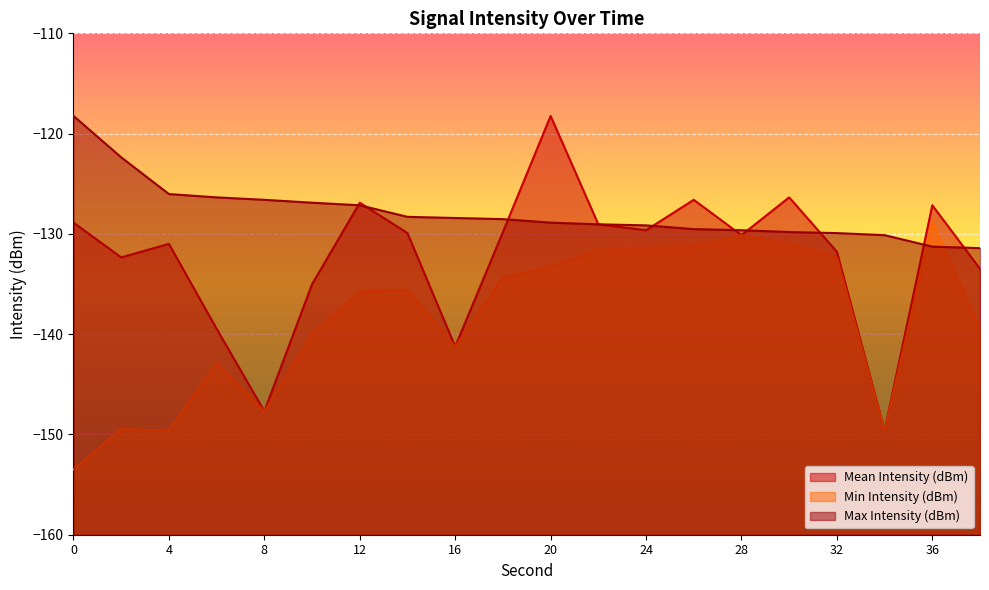

Is the value of Mean Intensity (dBm) at 24 greater than the value of Min Intensity (dBm) at 12?

Yes